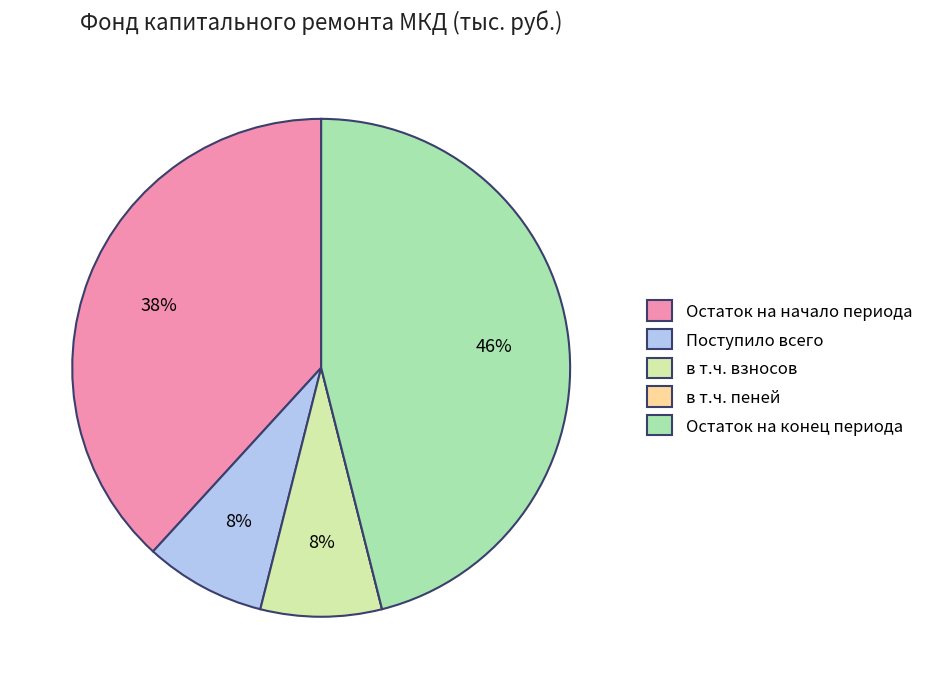

Is there any slice that represents more than half of the pie?

No